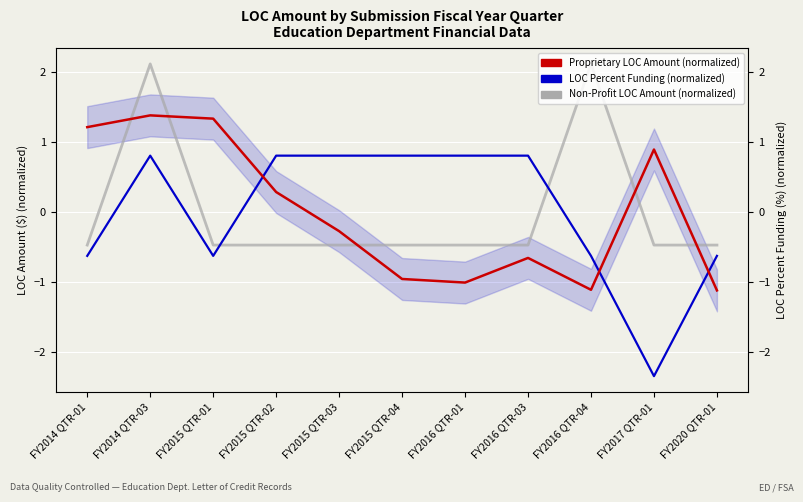

How many times do LOC Percent Funding (normalized) and Non-Profit LOC Amount (normalized) cross each other?

2